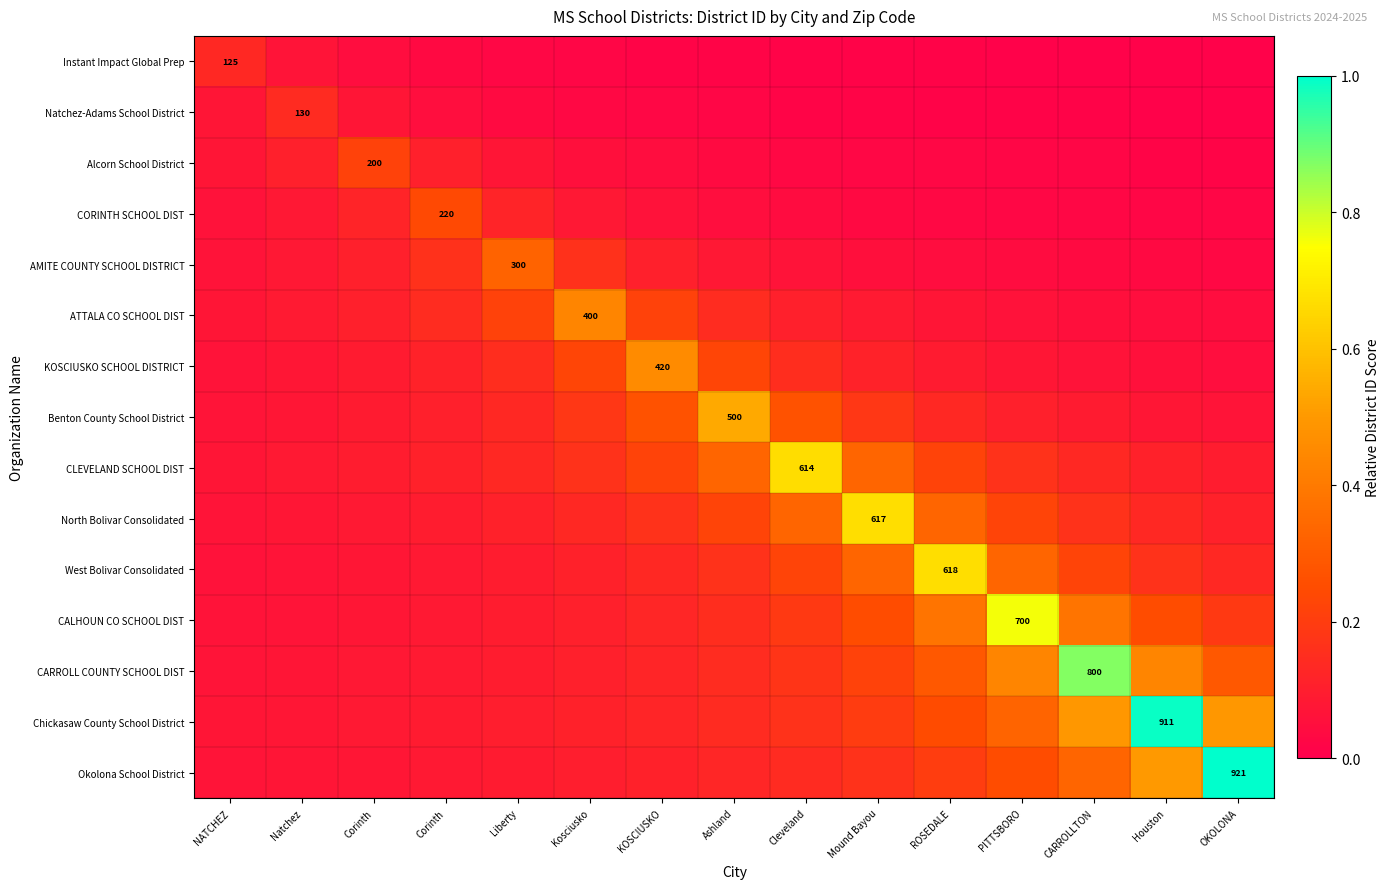

Where is Benton County School District nearest to the value 0?

NATCHEZ